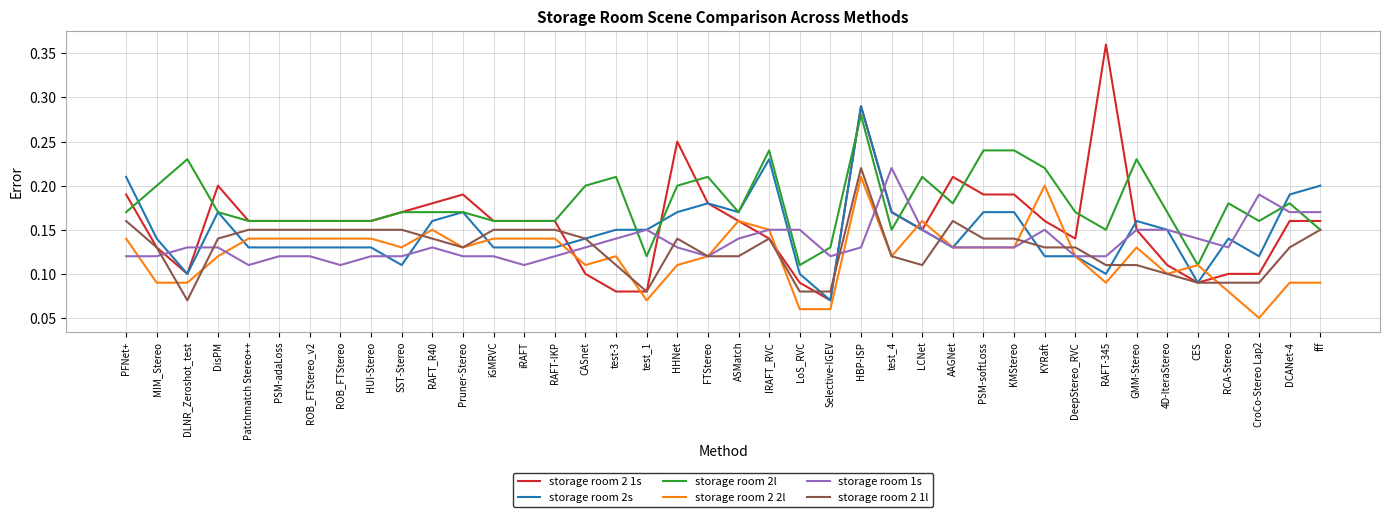

What position from the left is PSM-softLoss?

29